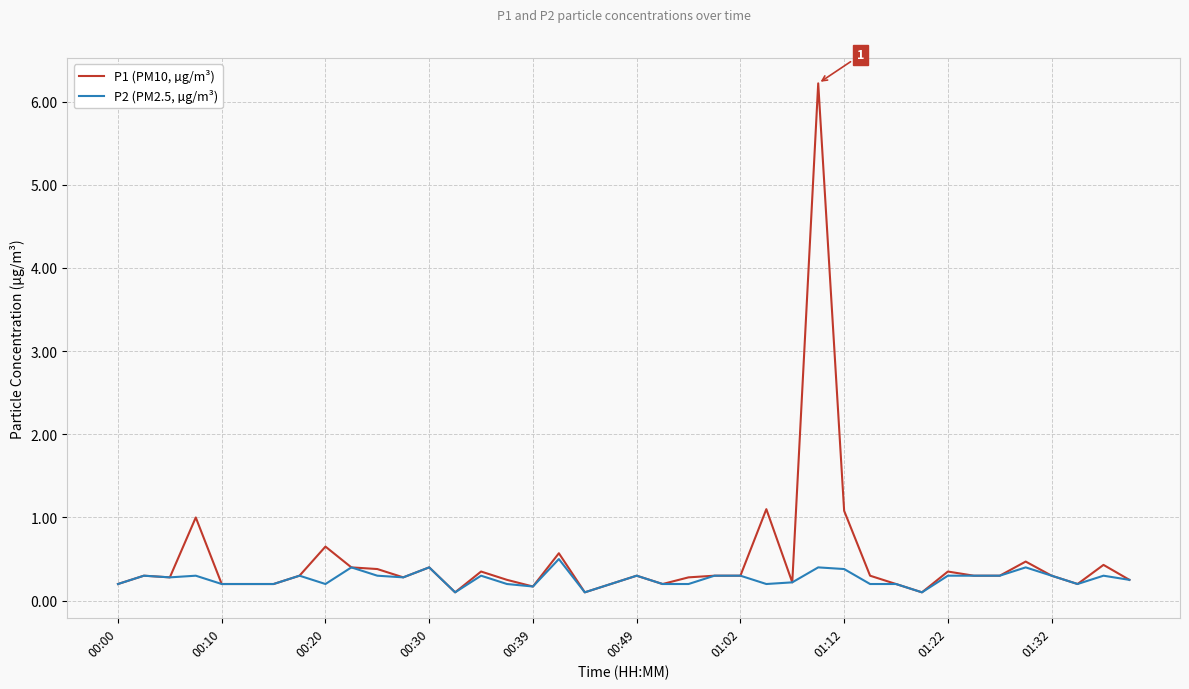

What is the highest value of the P1 (PM10, µg/m³) series?

6.2